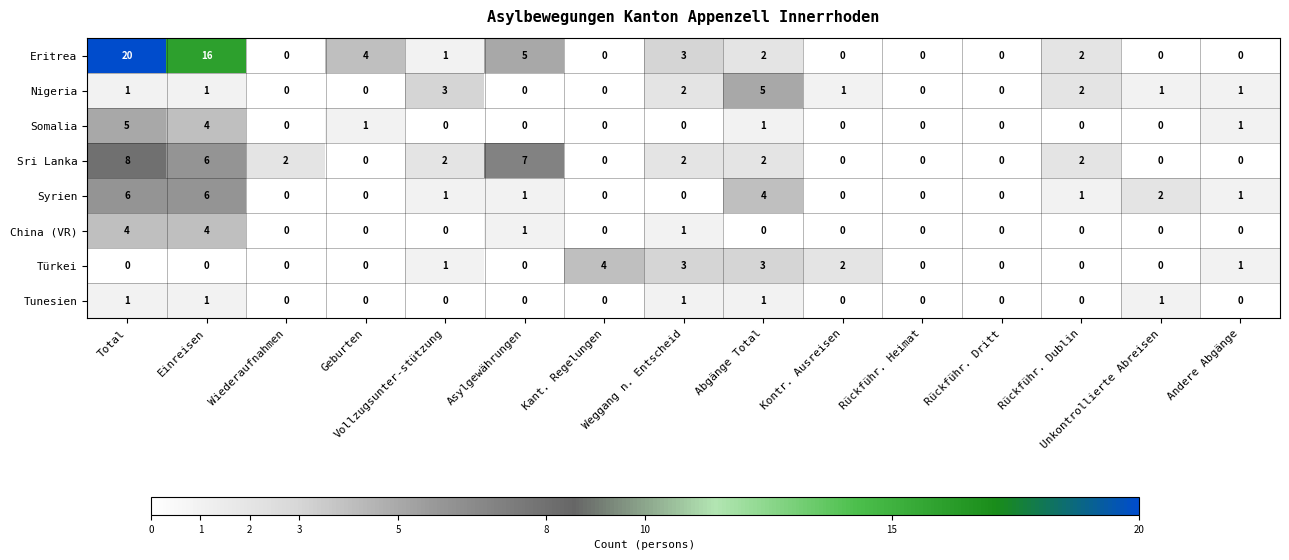

What is the greatest value displayed?

20